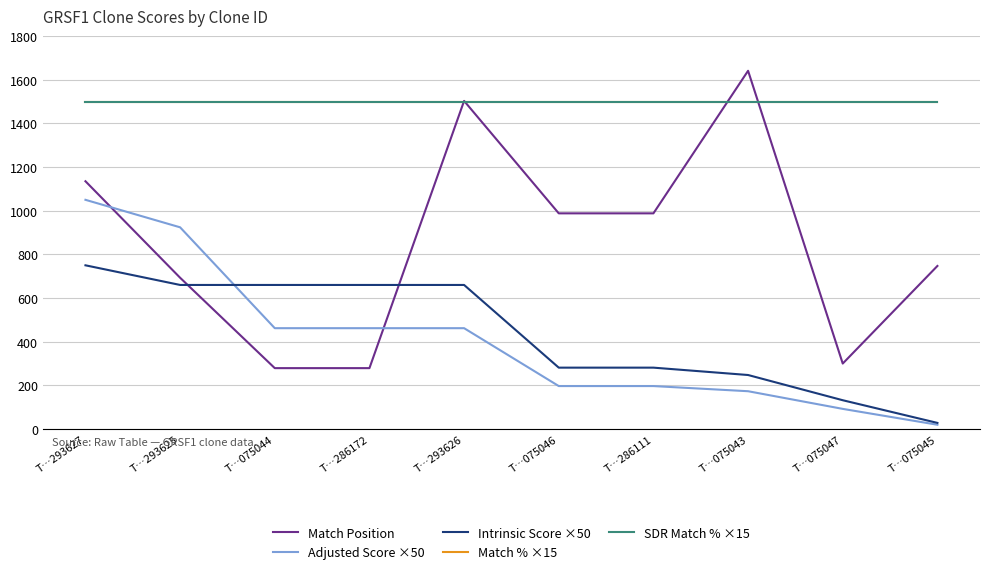

Where do Match Position and SDR Match % ×15 first cross each other?

T…286172 and T…293626